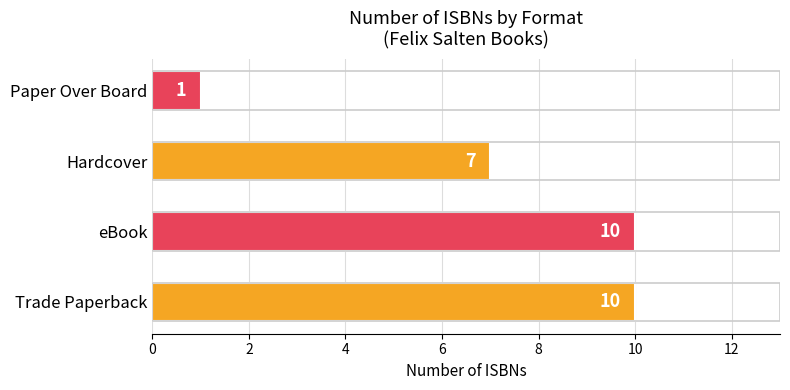

Reading bottom to top, extract all data points from this chart.

10	10	7	1